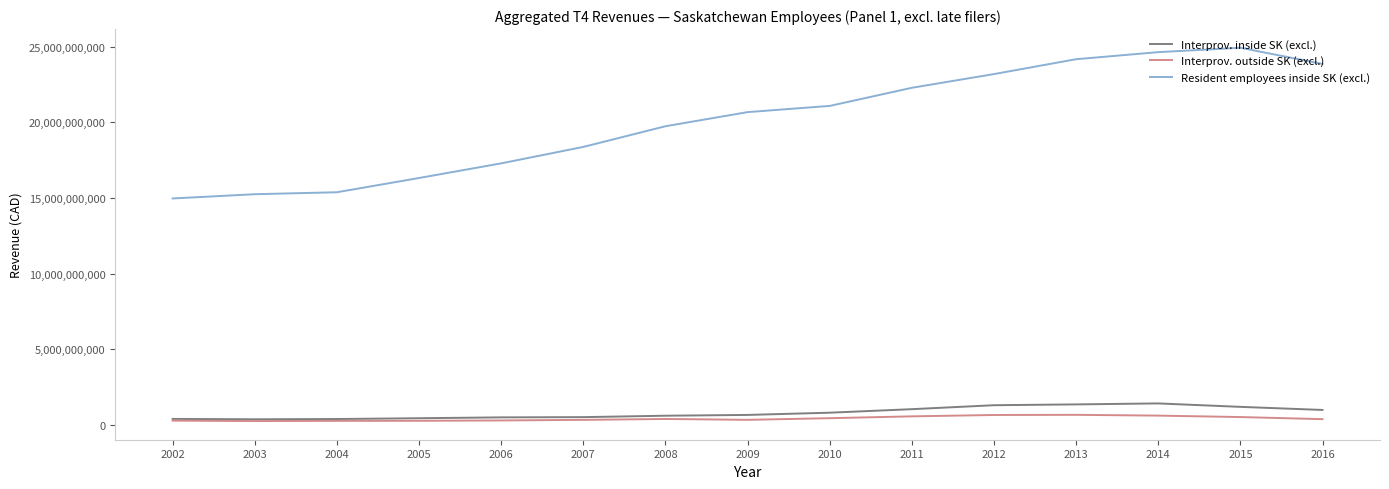

What are all the series names shown in the legend?

Interprov. inside SK (excl.), Interprov. outside SK (excl.), Resident employees inside SK (excl.)